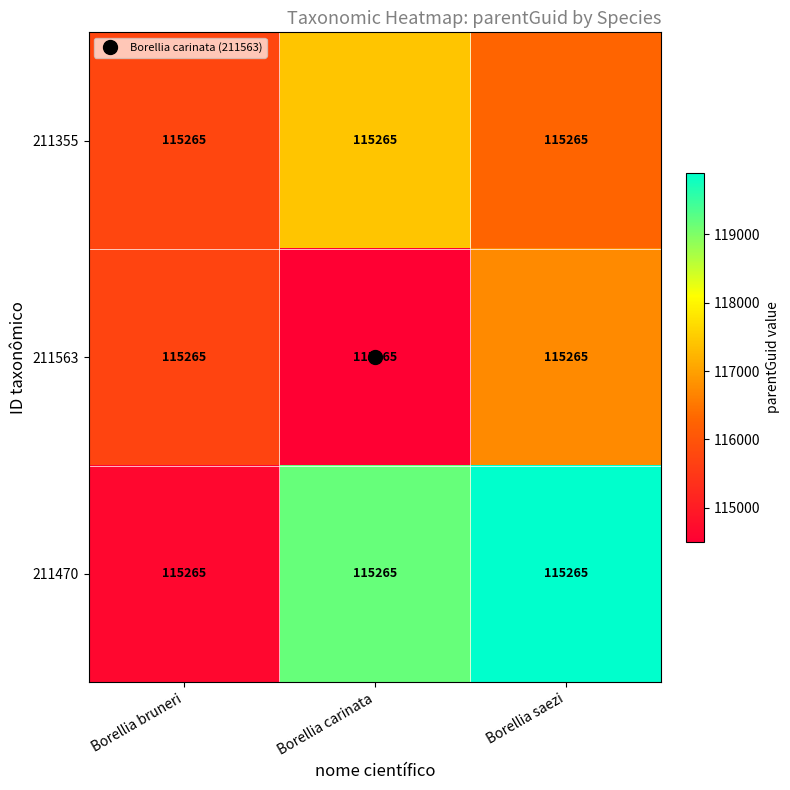

What is the sum of all 211563 values?

346939.3